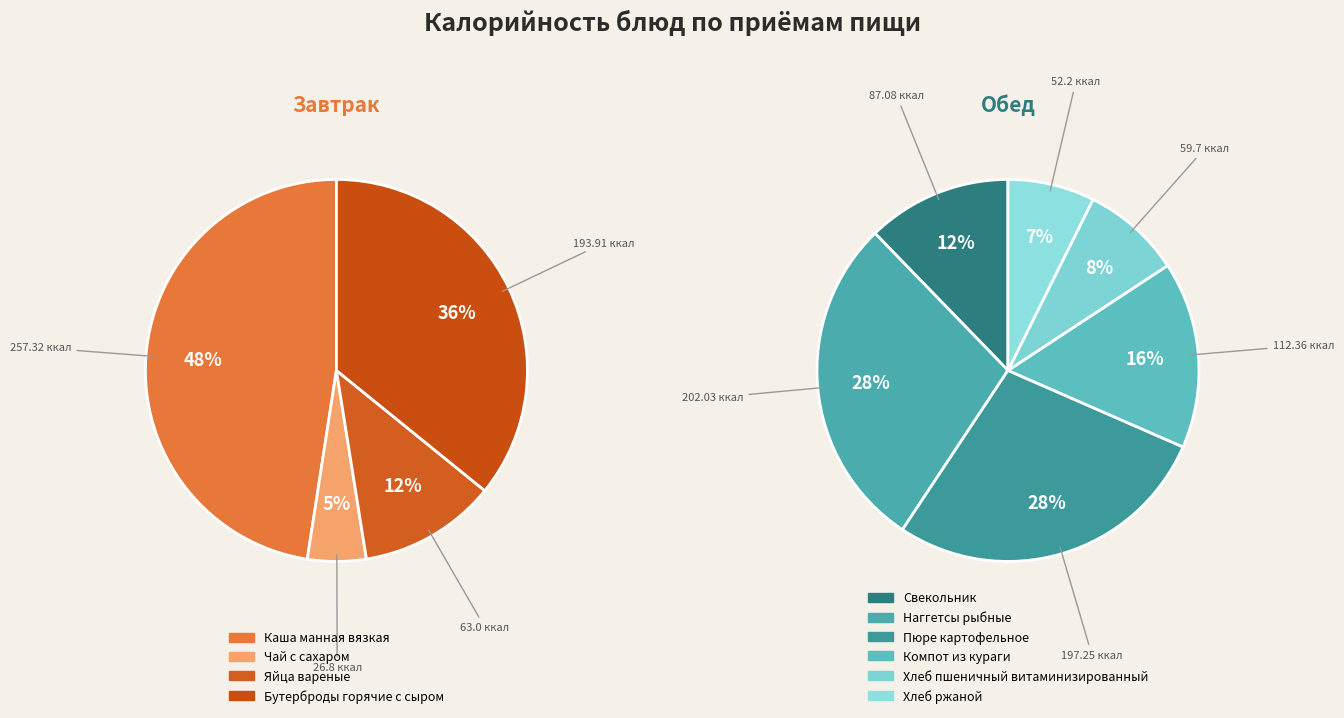

Is there a majority slice in this chart?

No